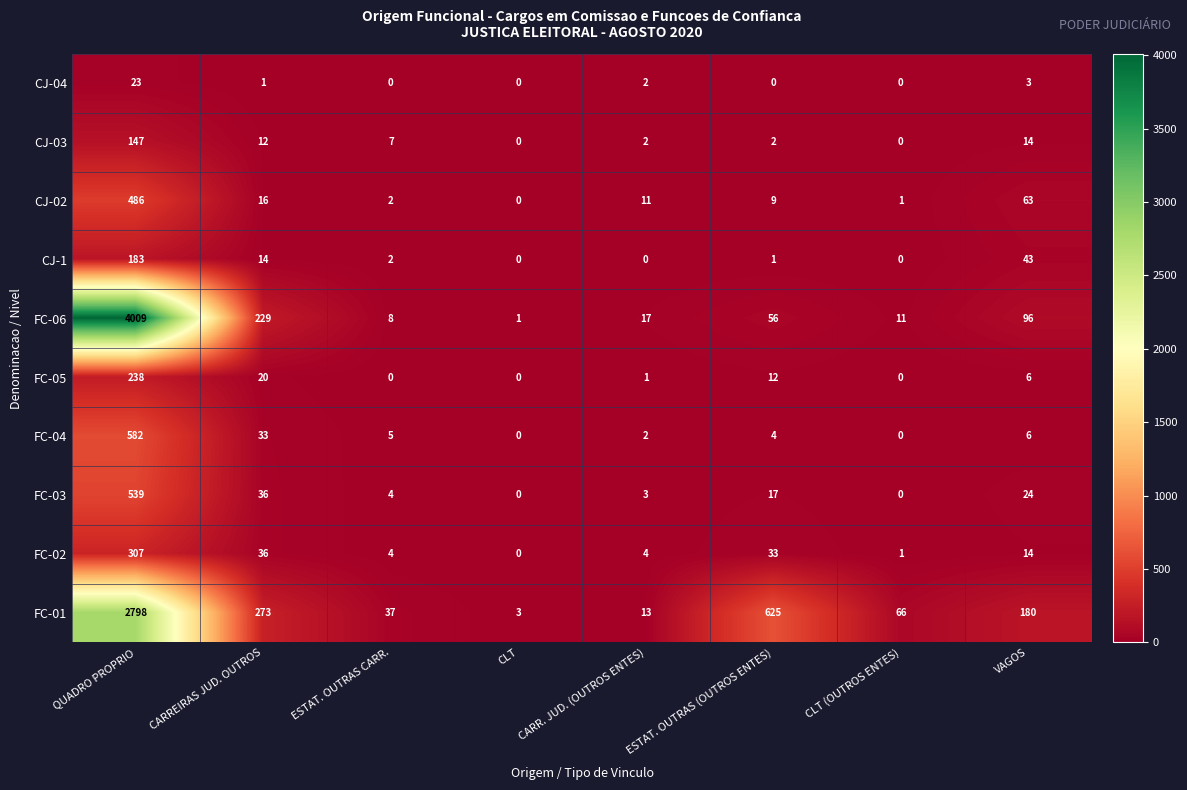

How many values in FC-02 are above zero?

7